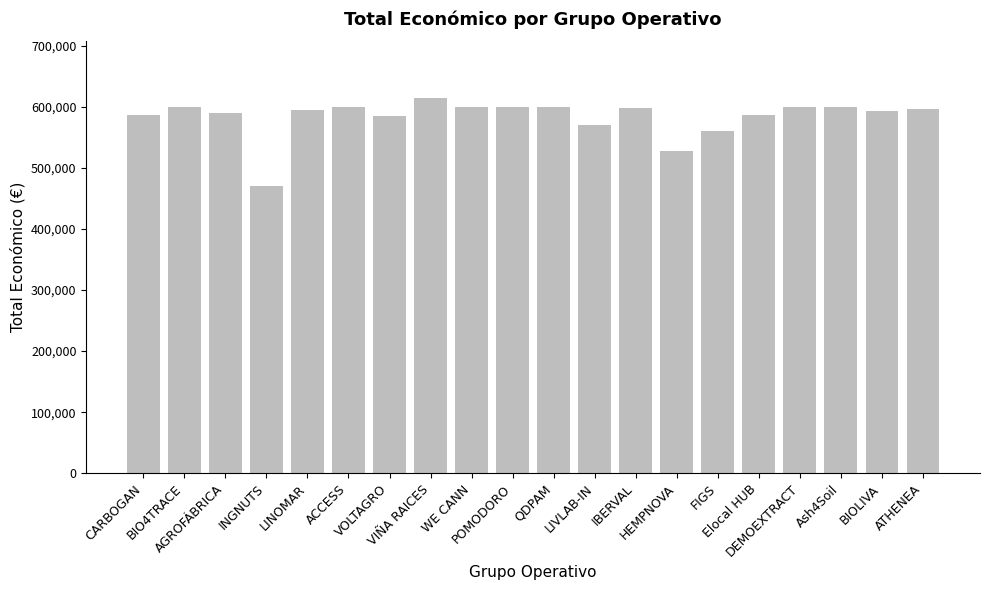

What is the value of the 11th bar from the left?

599986